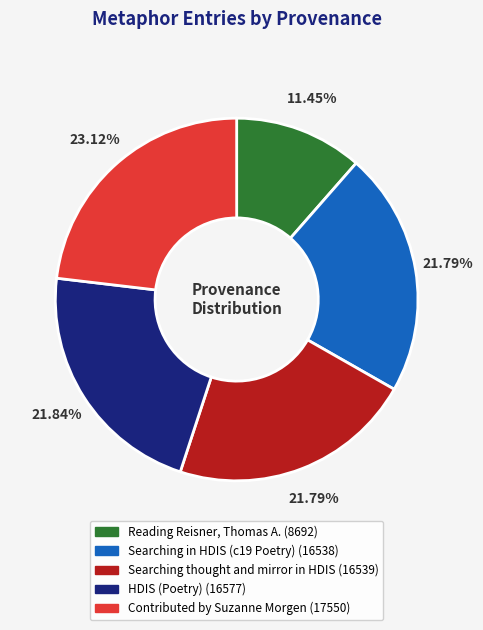

To the nearest percent, what is the average slice percentage?

20%